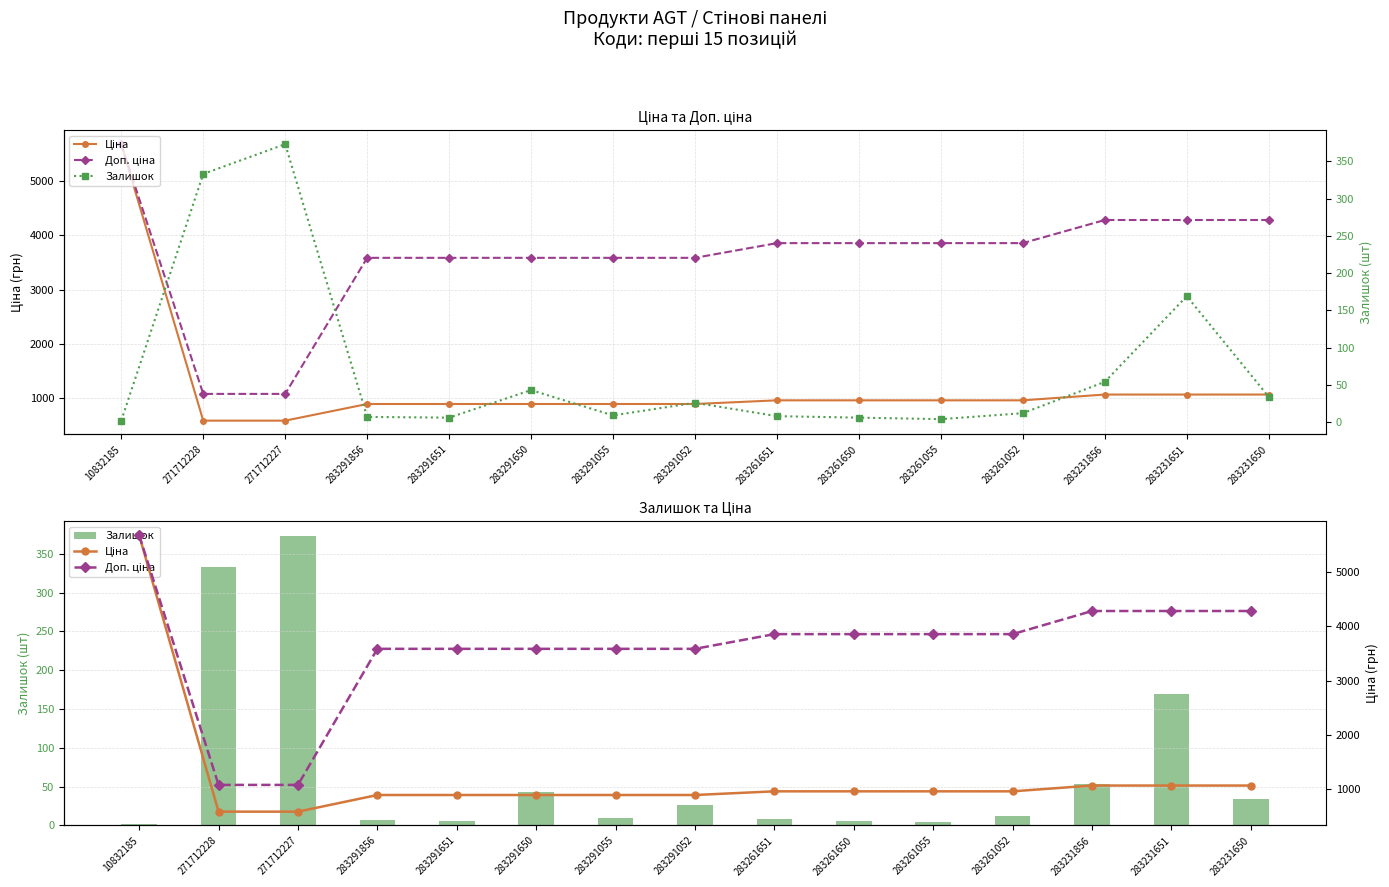

Reading left to right, list all the values displayed in this chart.

Ціна: 10832185=5673.8	271712228=589.9	271712227=589.9	283291856=895.9	283291651=895.9	283291650=895.9	283291055=895.9	283291052=895.9	283261651=963.5	283261650=963.5	283261055=963.5	283261052=963.5	283231856=1069.8	283231651=1069.8	283231650=1069.8
Доп. ціна: 10832185=5673.8	271712228=1081.7	271712227=1081.7	283291856=3583.6	283291651=3583.6	283291650=3583.6	283291055=3583.6	283291052=3583.6	283261651=3854.0	283261650=3854.0	283261055=3854.0	283261052=3854.0	283231856=4279.1	283231651=4279.1	283231650=4279.1
Залишок: 10832185=2.0	271712228=333.0	271712227=373.0	283291856=7.0	283291651=6.0	283291650=43.0	283291055=9.0	283291052=26.0	283261651=8.0	283261650=6.0	283261055=4.0	283261052=12.0	283231856=54.0	283231651=169.0	283231650=34.0